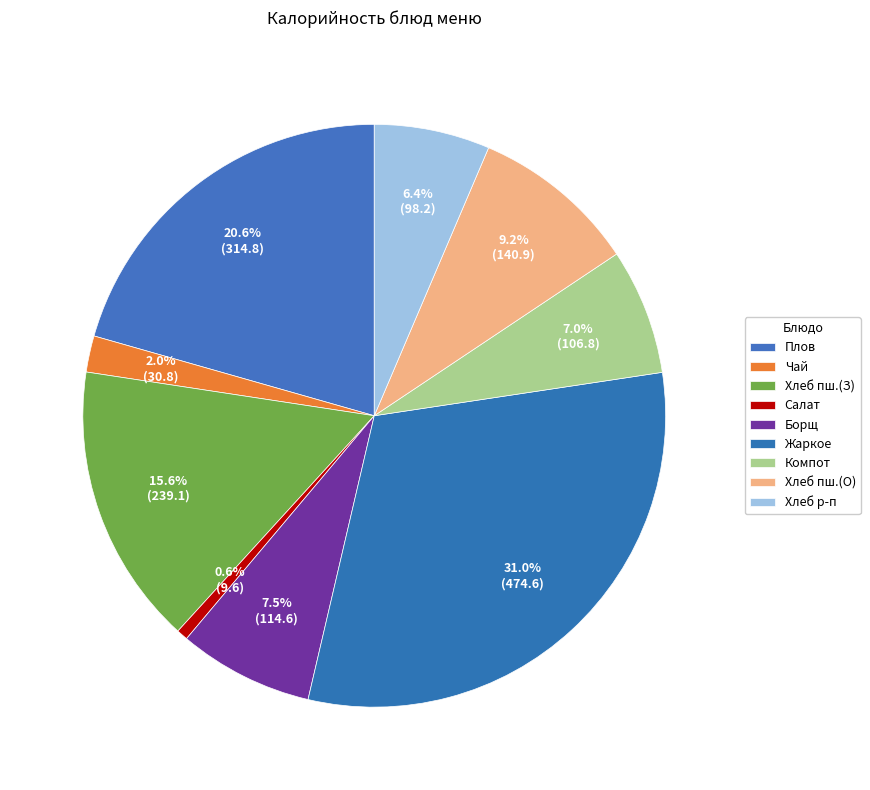

How many slices are in this pie chart?

9